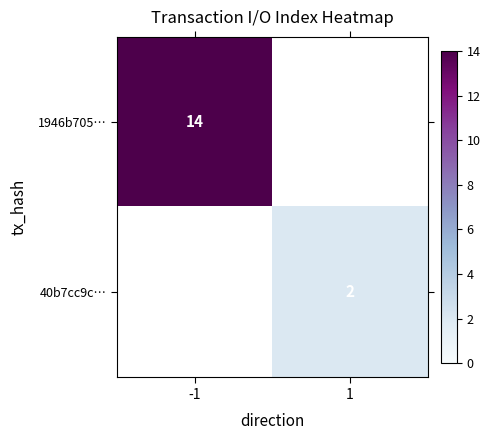

Which has a higher value, 1 or -1?

-1